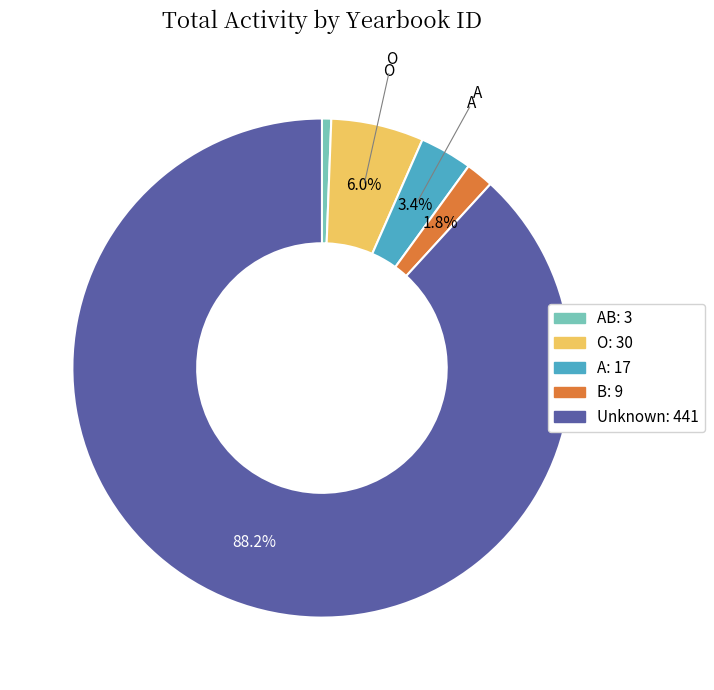

How many slices are in this pie chart?

5